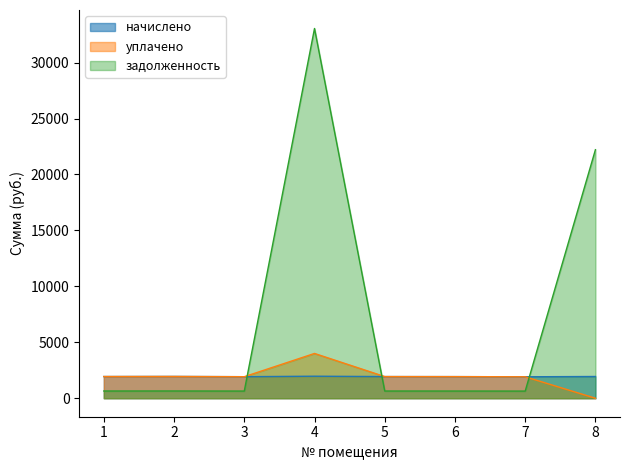

Reading left to right, extract all data points from this chart.

начислено: 1939.3	1946.6	1924.7	1968.6	1935.7	1932.0	1917.3	1943.0
уплачено: 1939.3	1946.6	1924.7	4002.8	1935.7	1932.0	1917.4	0.0
задолженность: 646.4	648.9	641.5	33048.6	645.2	644.0	639.1	22212.8